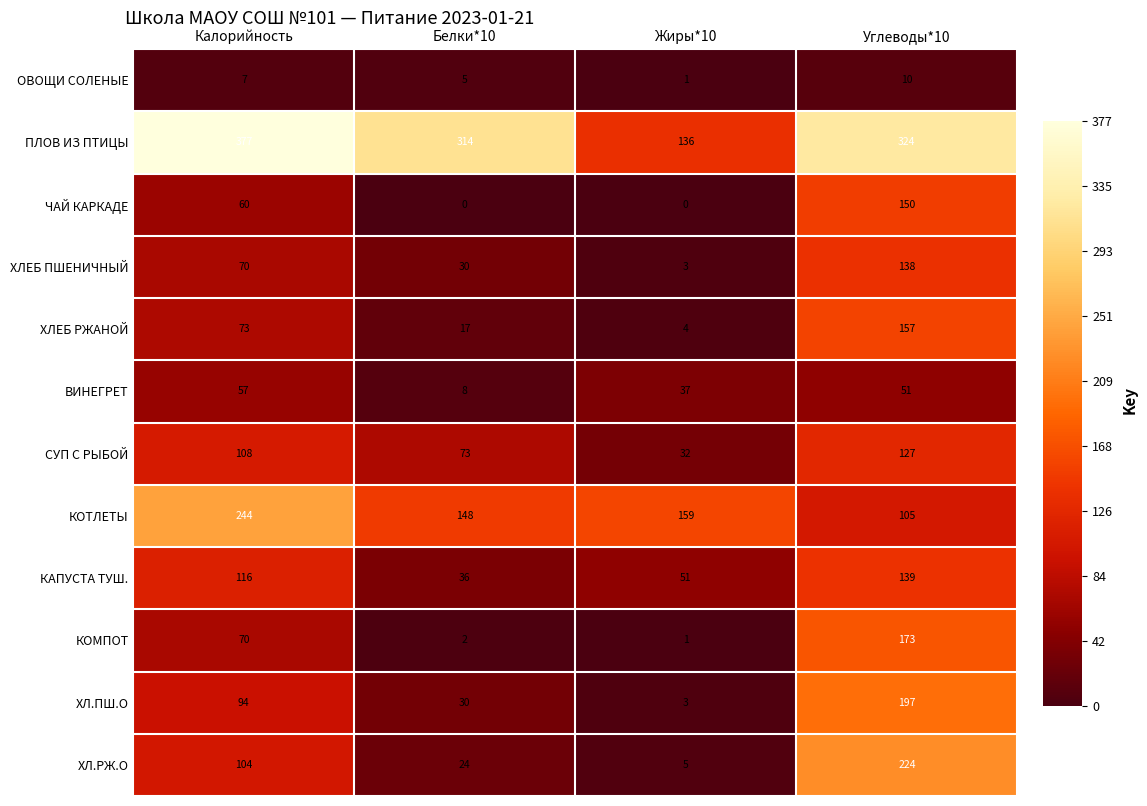

The ПЛОВ ИЗ ПТИЦЫ series shows 324 at Углеводы*10. True or false?

True